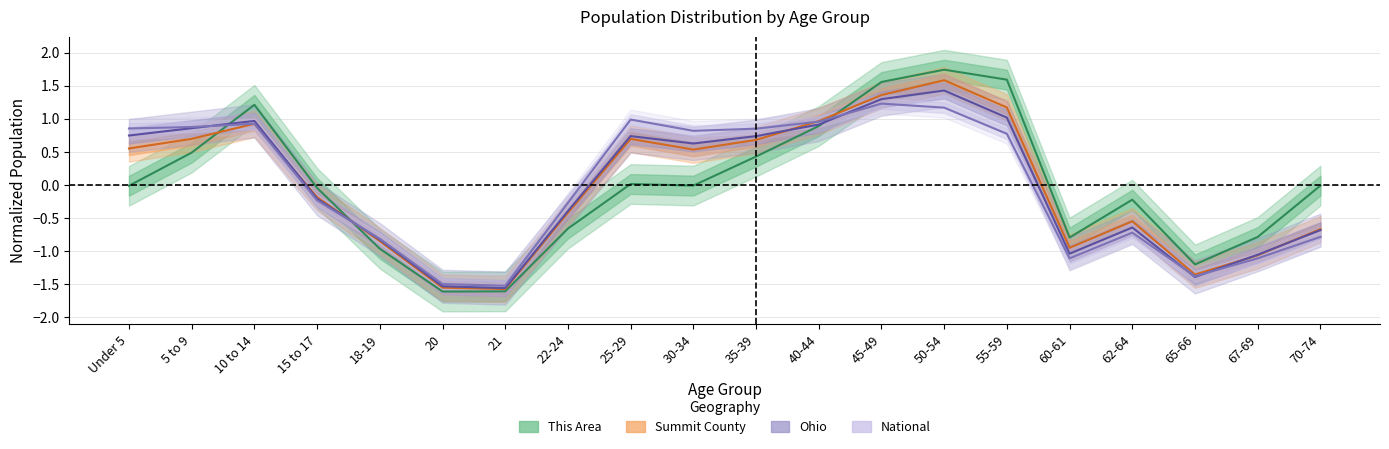

At which label does Summit County reach its minimum?

21